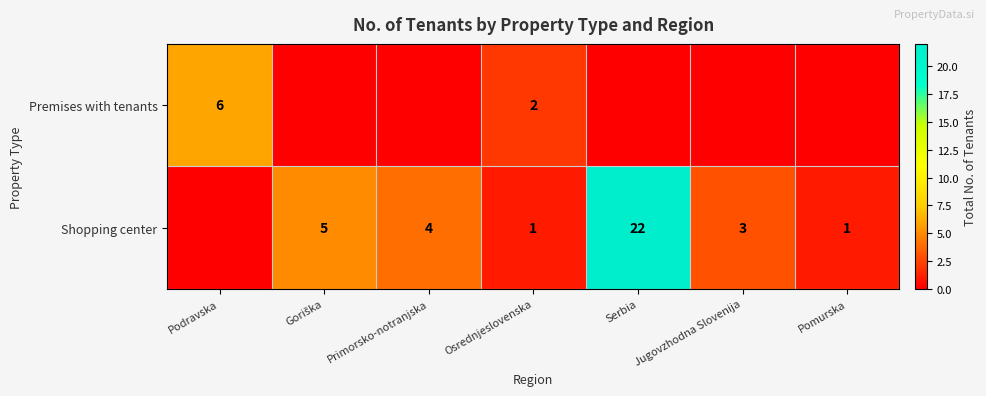

Is it true that Shopping center equals 22 at Serbia?

True